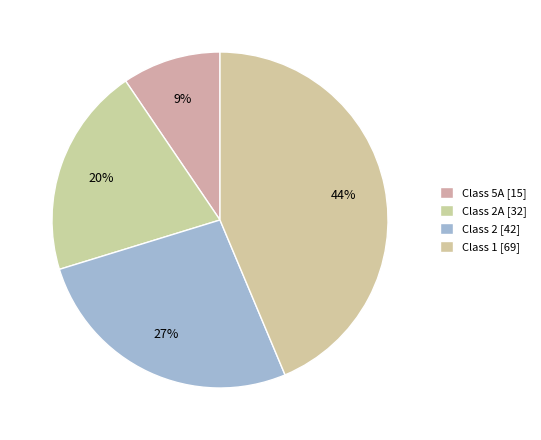

How many slices are in this pie chart?

4